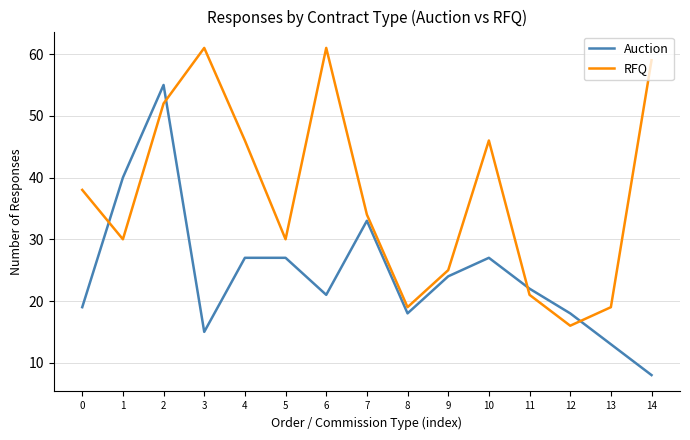

What is the difference between the highest and lowest values at 6?

40